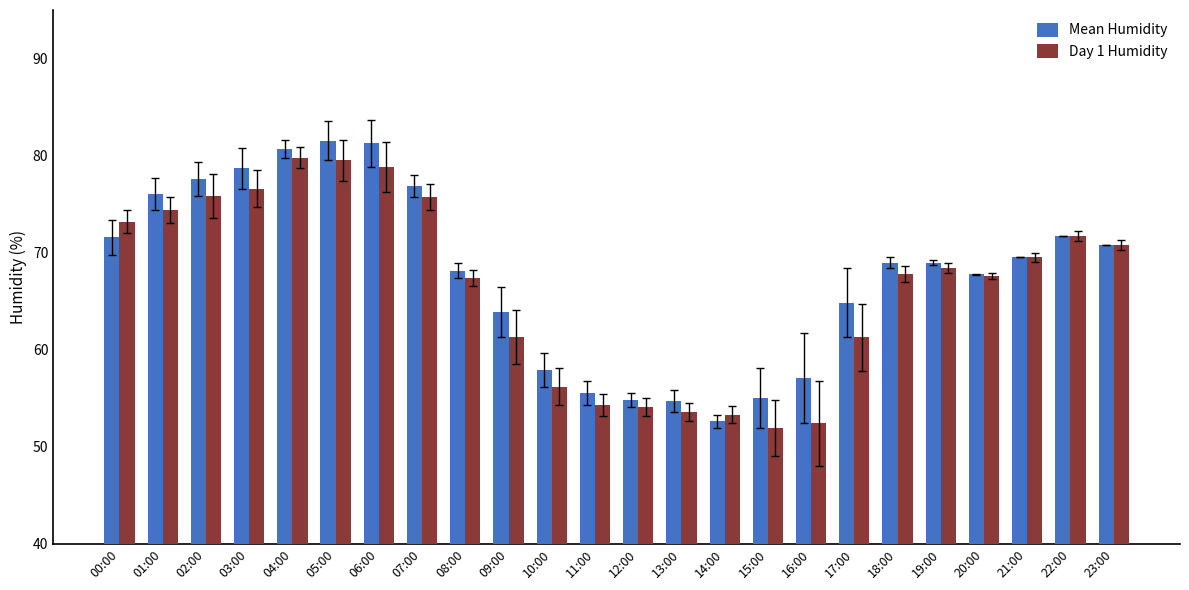

What is the lowest value of the Day 1 Humidity series?

51.9